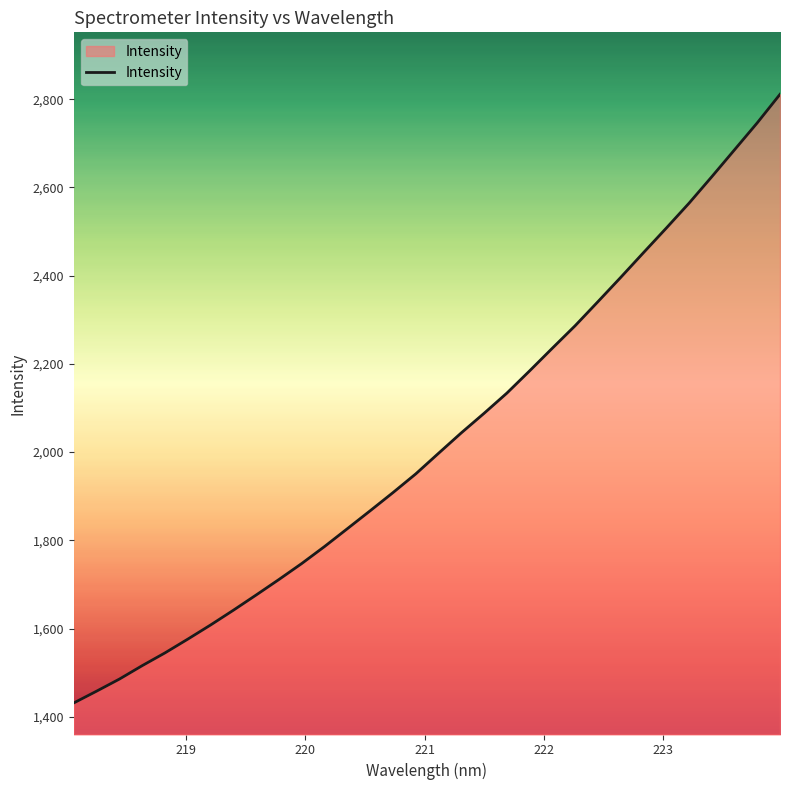

What is the maximum value shown in the chart?

2811.3